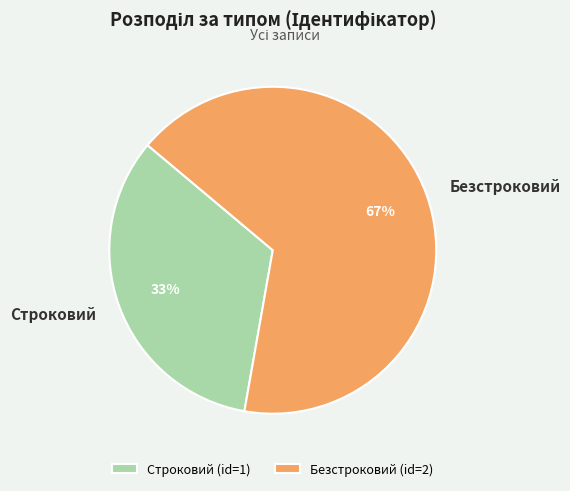

Combined, do Безстроковий and Строковий account for over 50%?

Yes